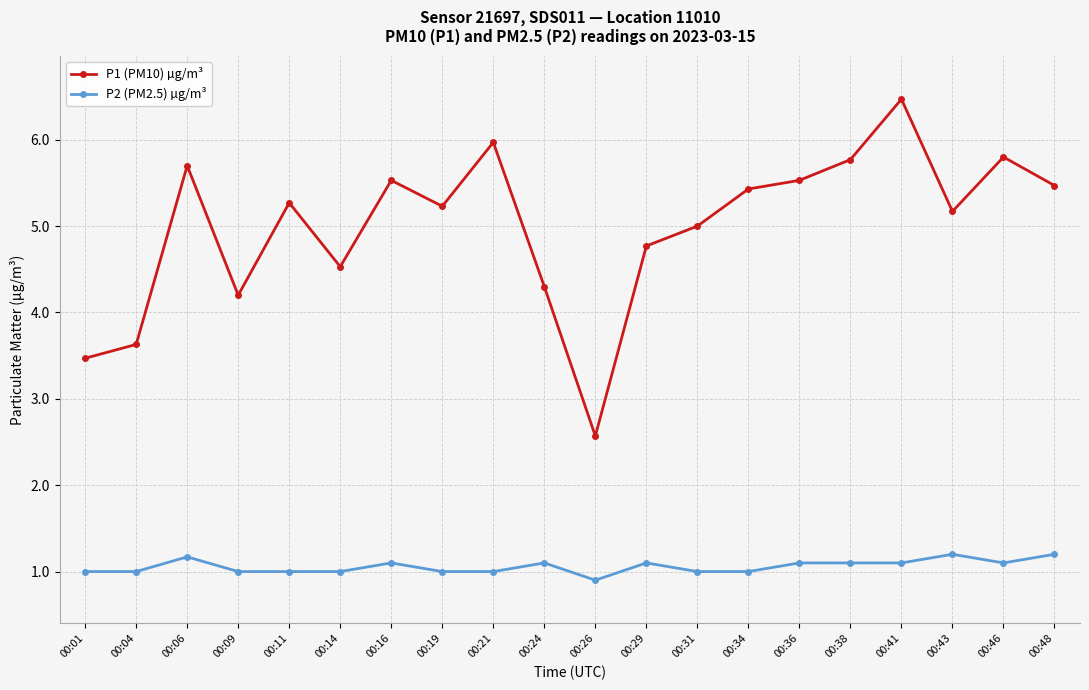

Reading left to right, list all the values displayed in this chart.

P1 (PM10) µg/m³: 00:01=3.5	00:04=3.6	00:06=5.7	00:09=4.2	00:11=5.3	00:14=4.5	00:16=5.5	00:19=5.2	00:21=6.0	00:24=4.3	00:26=2.6	00:29=4.8	00:31=5.0	00:34=5.4	00:36=5.5	00:38=5.8	00:41=6.5	00:43=5.2	00:46=5.8	00:48=5.5
P2 (PM2.5) µg/m³: 00:01=1.0	00:04=1.0	00:06=1.2	00:09=1.0	00:11=1.0	00:14=1.0	00:16=1.1	00:19=1.0	00:21=1.0	00:24=1.1	00:26=0.9	00:29=1.1	00:31=1.0	00:34=1.0	00:36=1.1	00:38=1.1	00:41=1.1	00:43=1.2	00:46=1.1	00:48=1.2